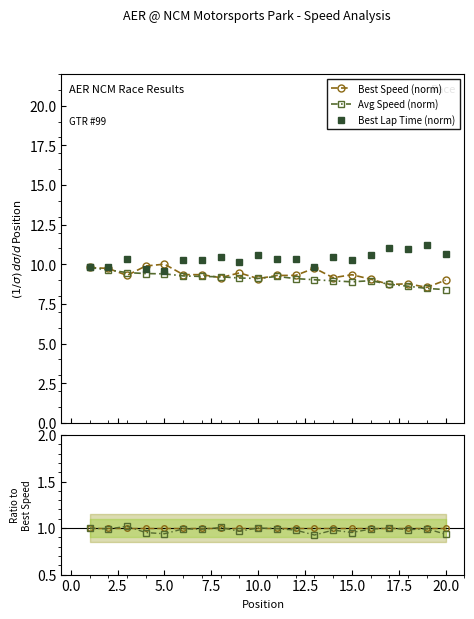

What is the difference between the second highest and minimum values in the Best Speed (norm) series?

1.3